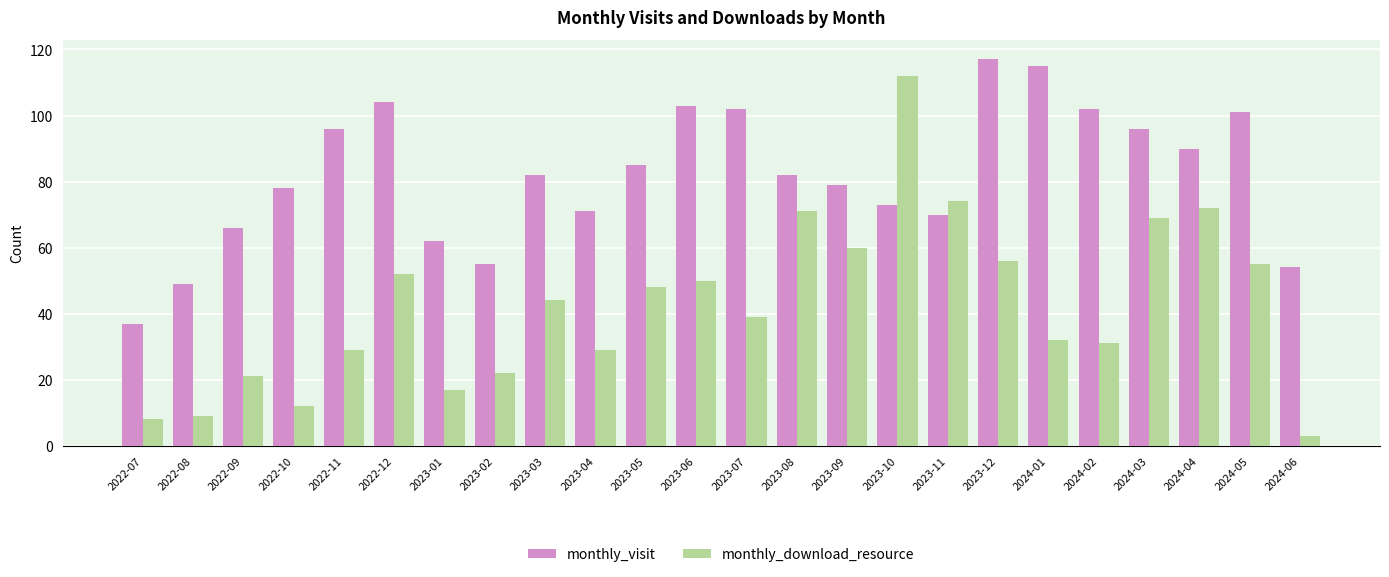

The value of monthly_visit at 2023-12 is 117. True or false?

True